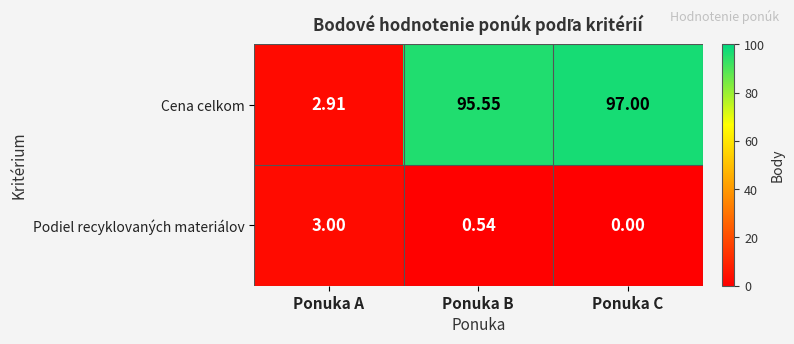

Which series has the largest range (max minus min)?

Cena celkom